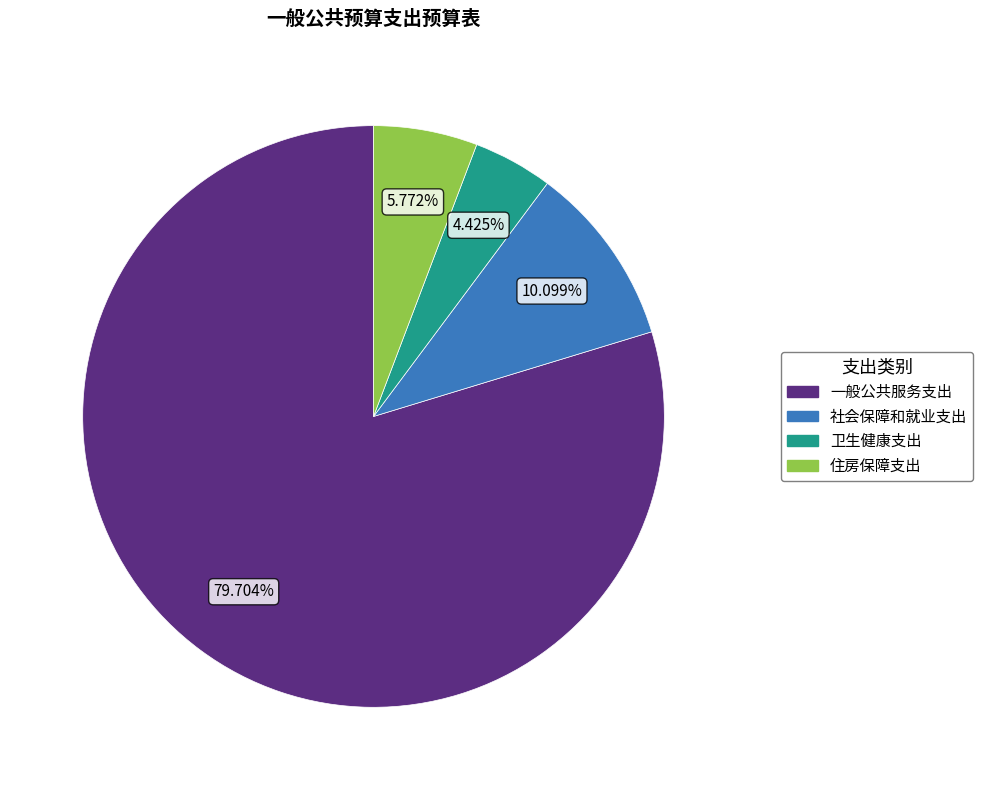

Rank the categories by value from lowest to highest.

卫生健康支出, 住房保障支出, 社会保障和就业支出, 一般公共服务支出